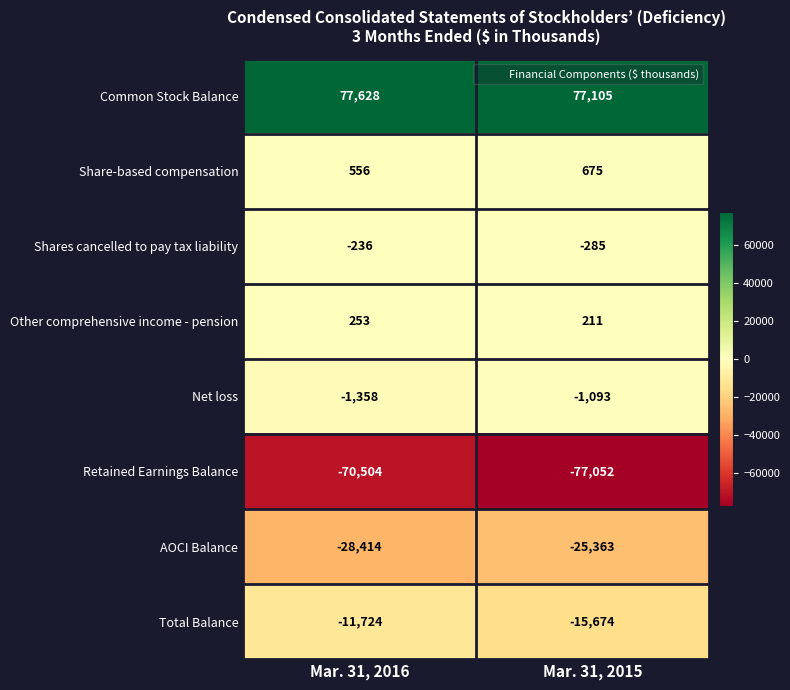

Which series has the largest total across all categories?

Common Stock Balance